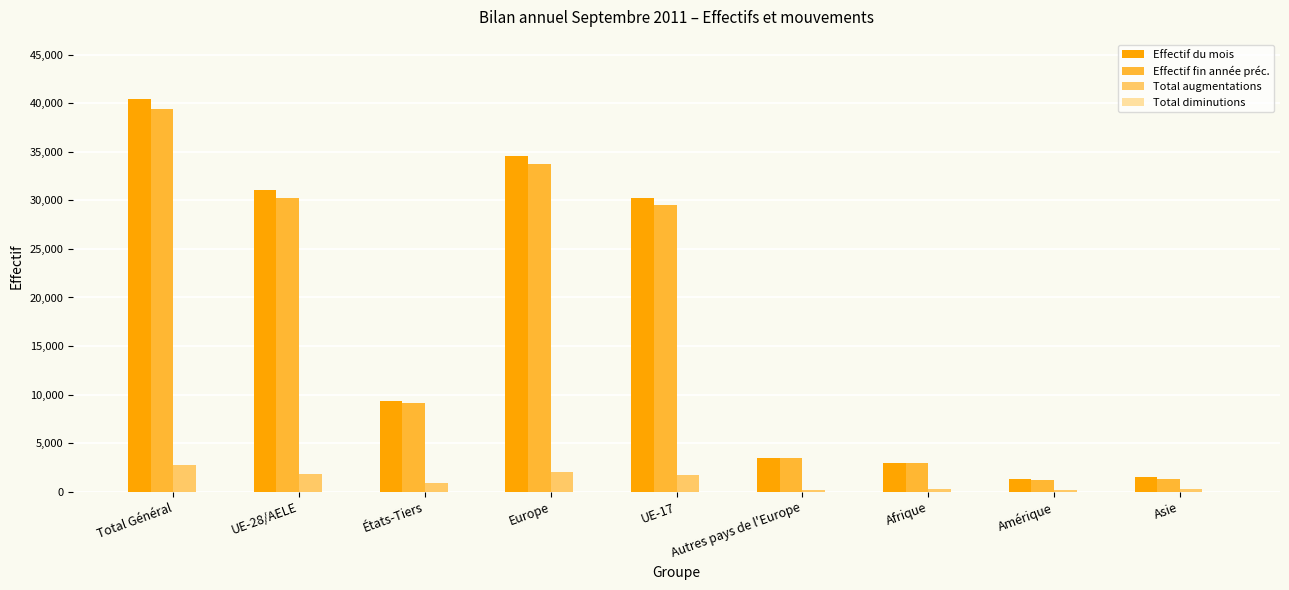

What is the smallest value displayed?

-1656